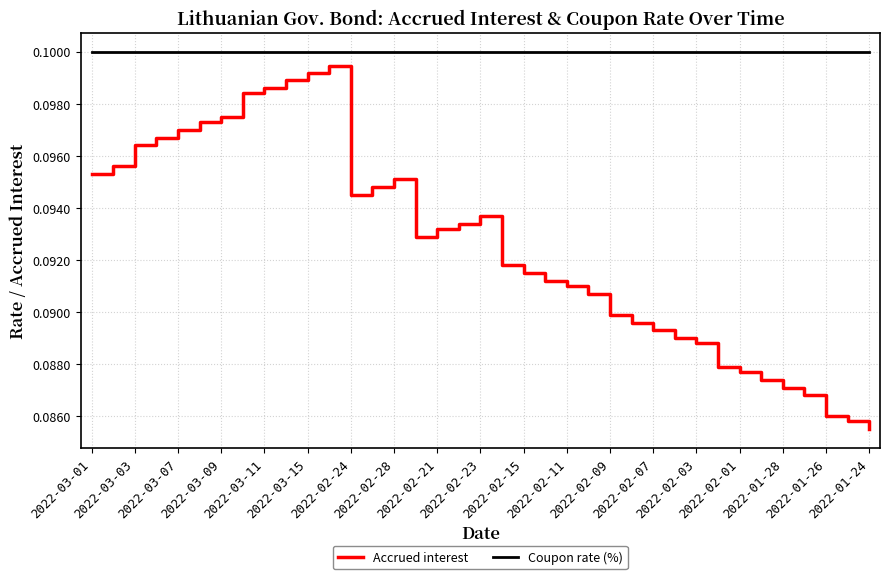

Which series has the largest total across all categories?

Coupon rate (%)